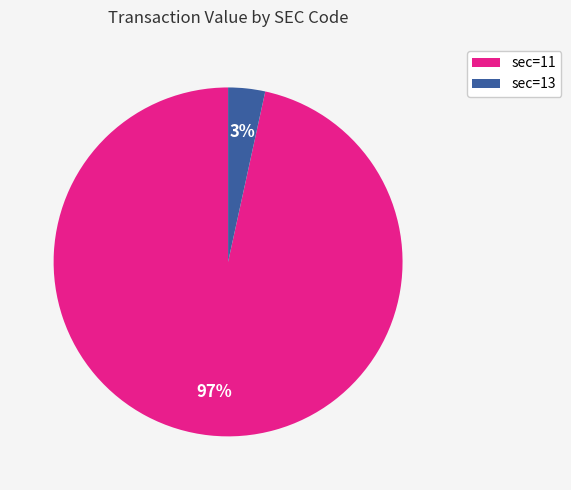

To the nearest percent, what is the average slice percentage?

50%